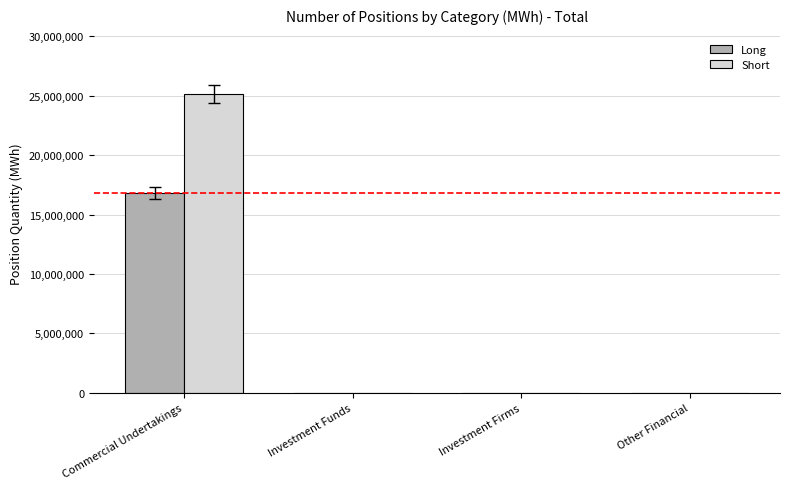

Reading left to right, transcribe all the data shown in this chart.

Long: 16833530	0	0	0
Short: 25128410	0	0	0